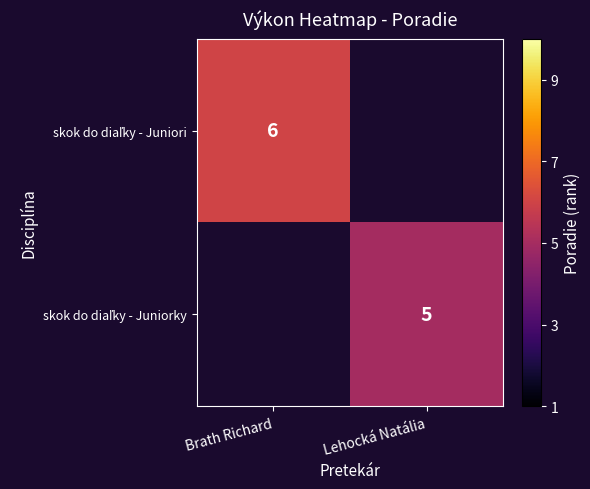

The skok do diaľky - Juniori series shows 10.2 at Brath Richard. True or false?

False